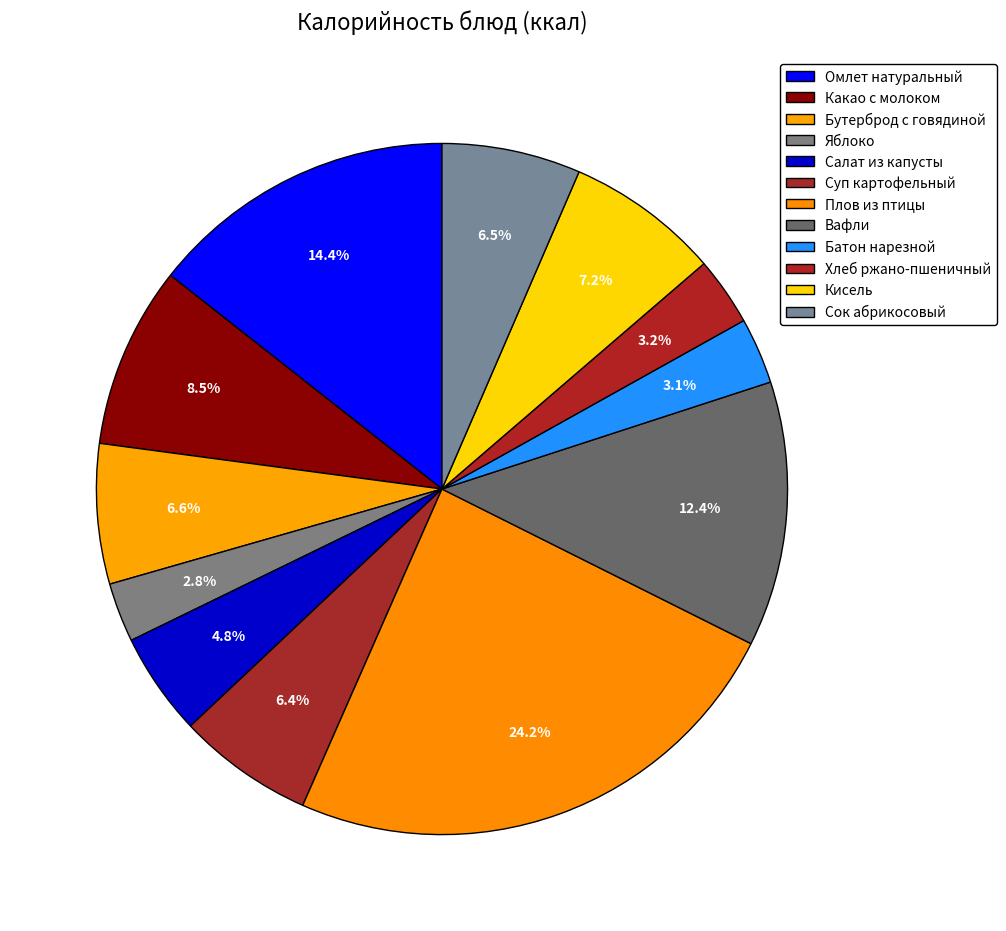

How many slices are in this pie chart?

12